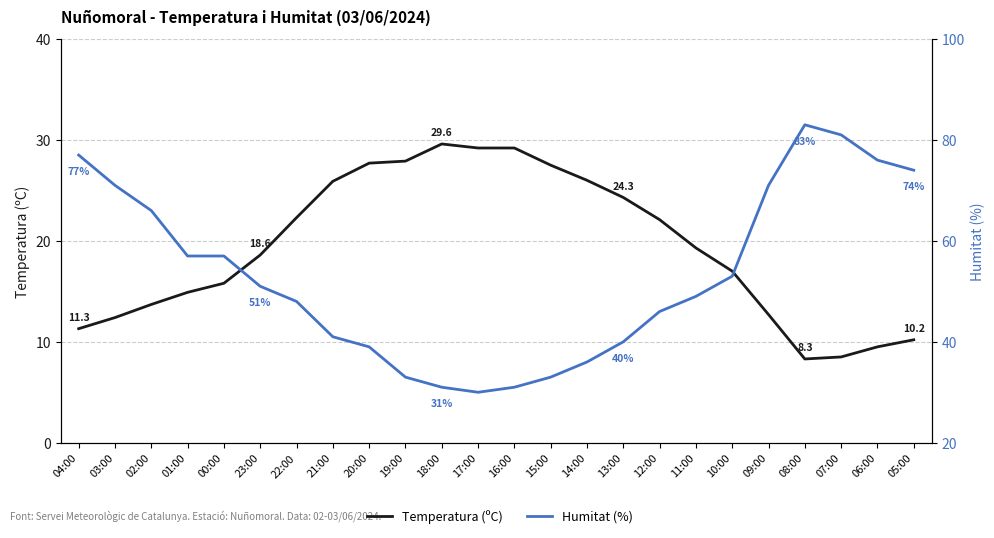

The value of Humitat (%) at 10:00 is 53.0. True or false?

True